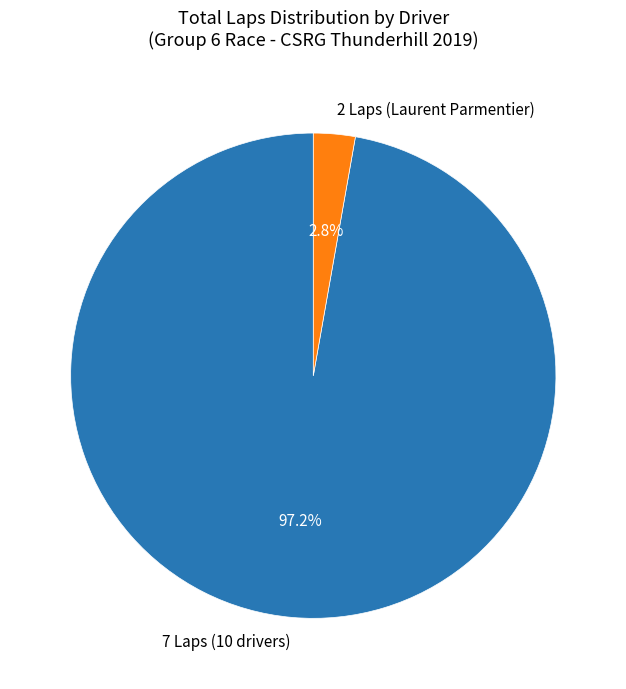

Which category has the smallest portion of the pie?

2 Laps (Laurent Parmentier)